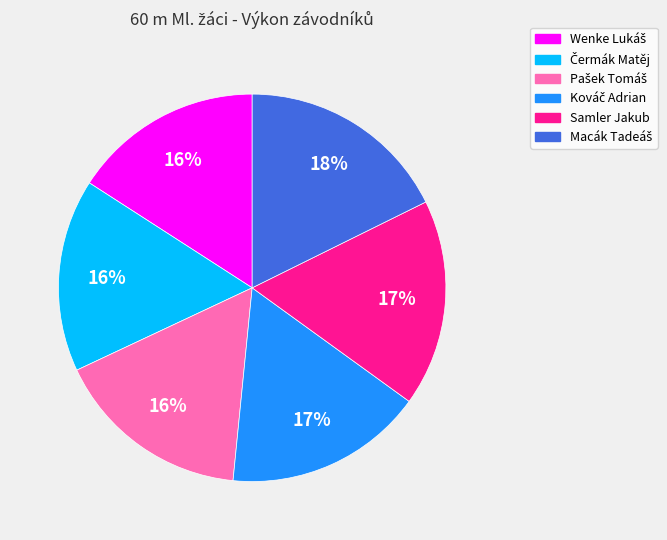

To the nearest percent, what is the difference between the largest and smallest slice percentages?

2%